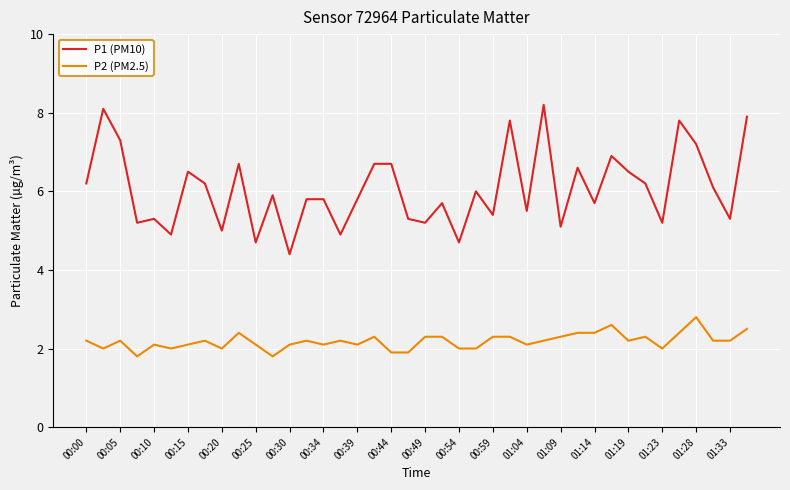

List the series in order of their peak value, highest first.

P1 (PM10), P2 (PM2.5)